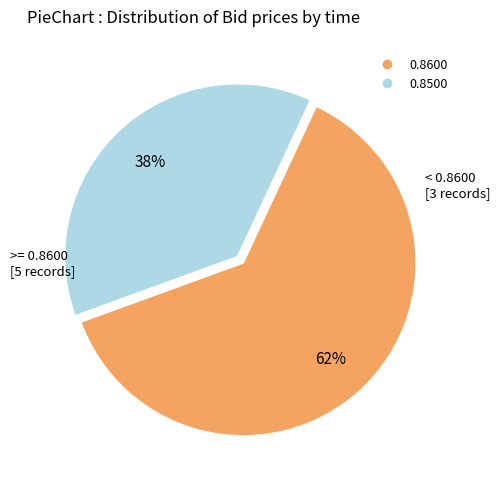

To the nearest percent, what is the average slice percentage?

50%